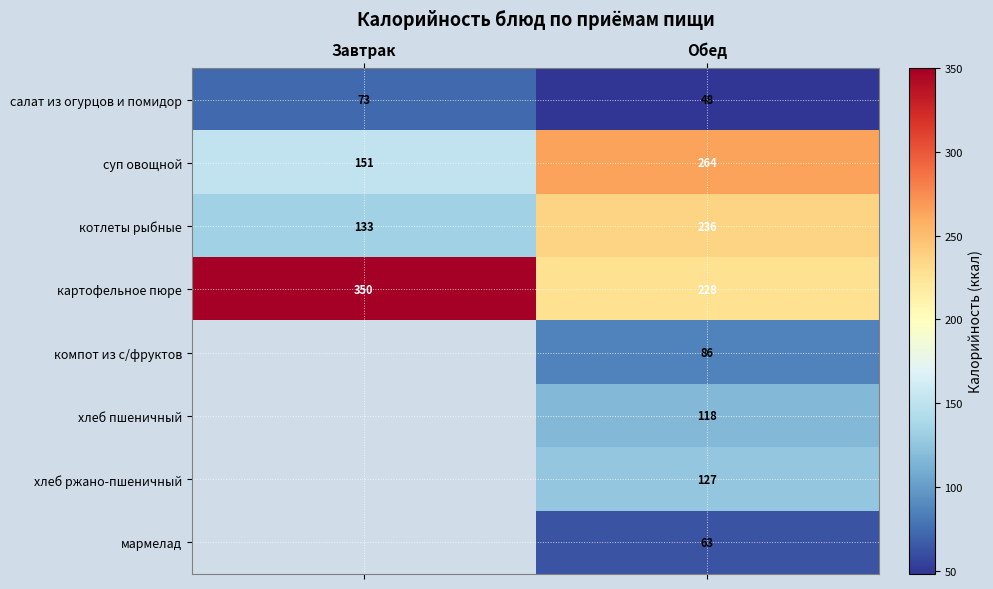

What is the greatest value displayed?

350.0